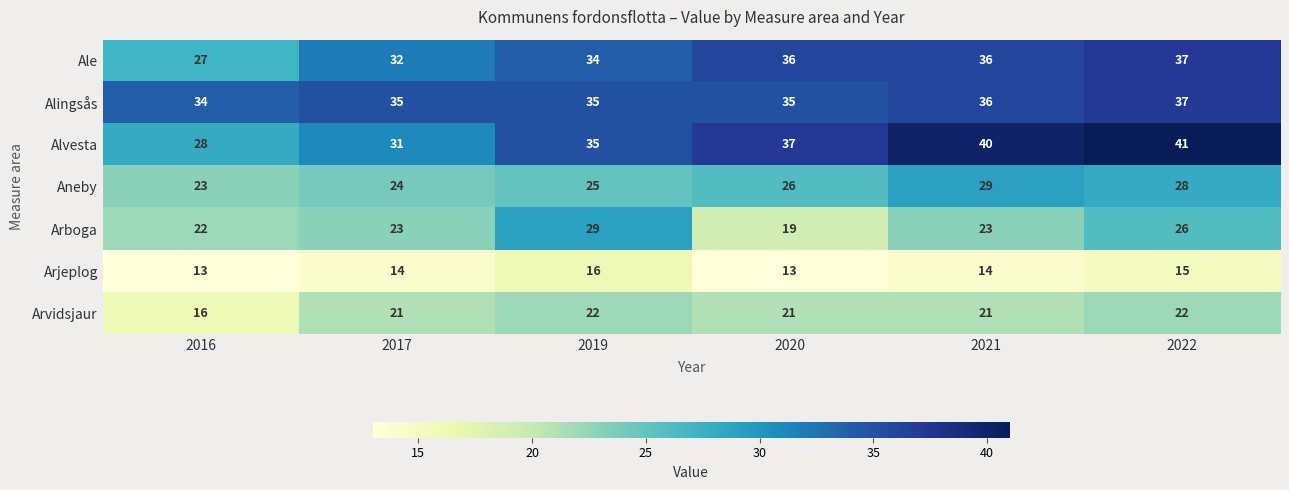

Which series has the widest spread of values?

Alvesta